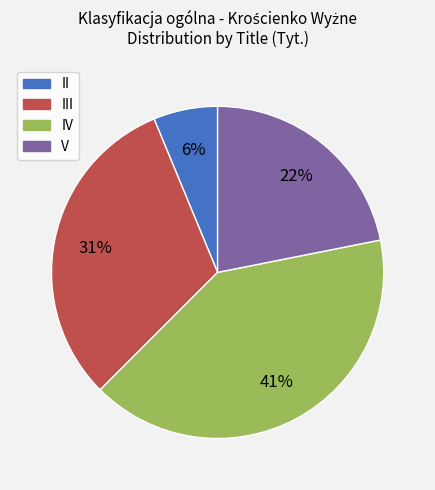

To the nearest percent, what is the average slice percentage?

25%